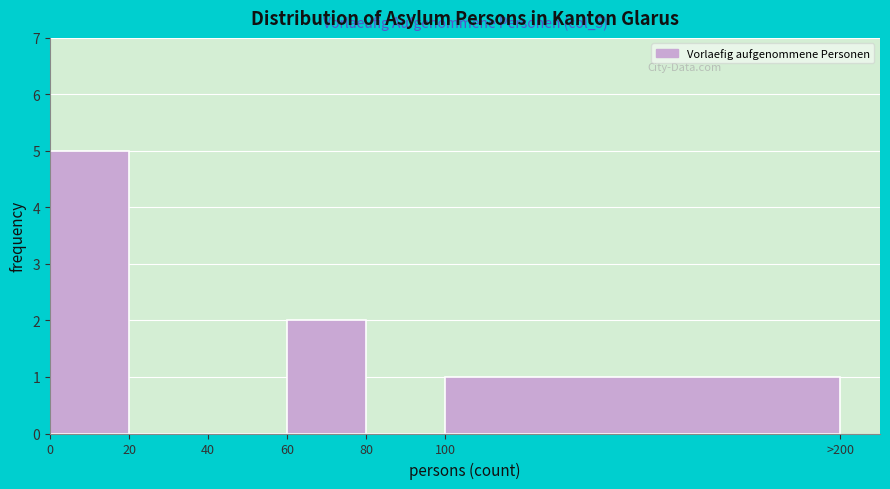

Reading left to right, what are all the values shown in this chart?

0=5	20=0	40=0	60=2	80=0	100=1